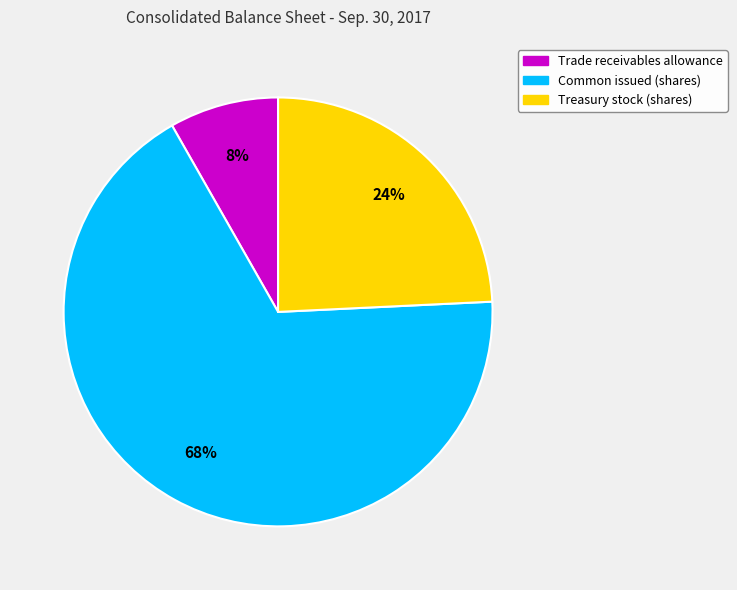

True or false: Treasury stock (shares) accounts for 33% of the total.

False